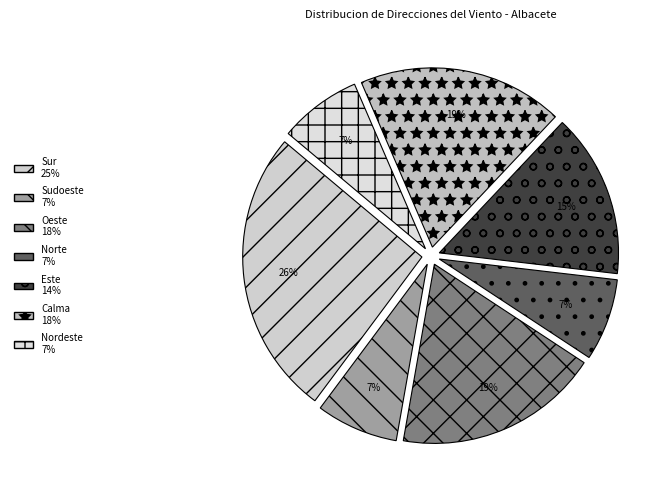

Rank the categories by value from lowest to highest.

Sudoeste, Norte, Nordeste, Este, Oeste, Calma, Sur